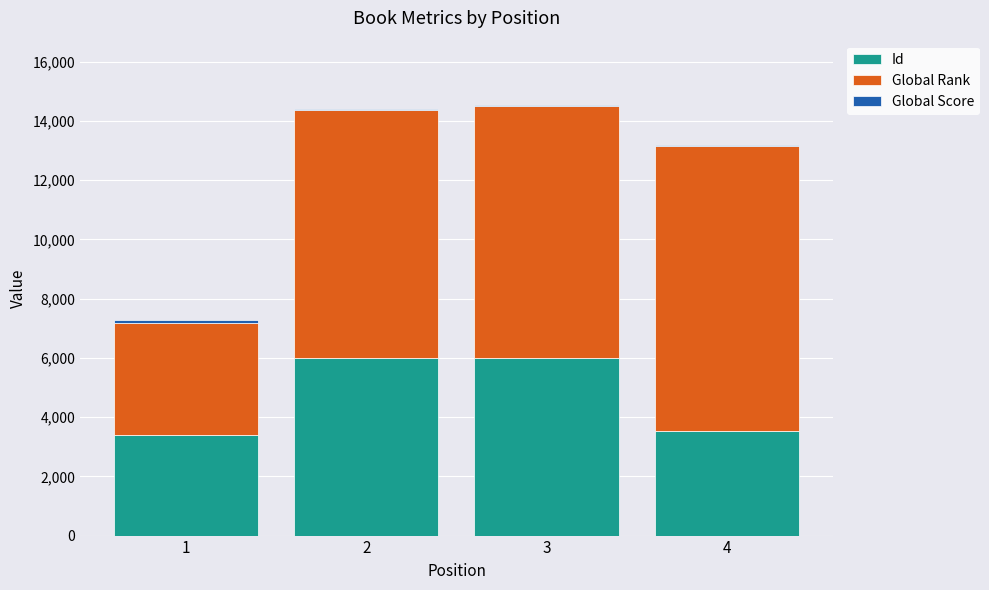

The value of Id at 2 is 5985. True or false?

True